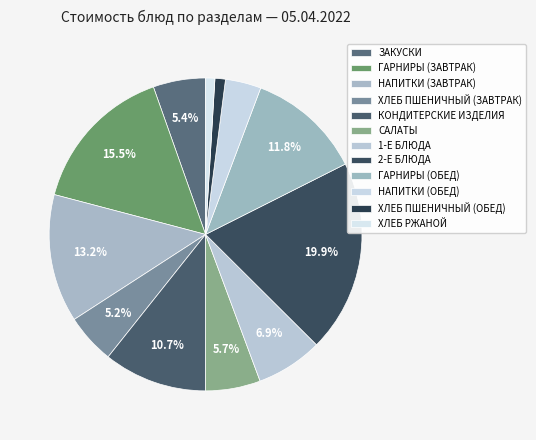

To the nearest percent, what is the difference between the largest and smallest slice percentages?

19%